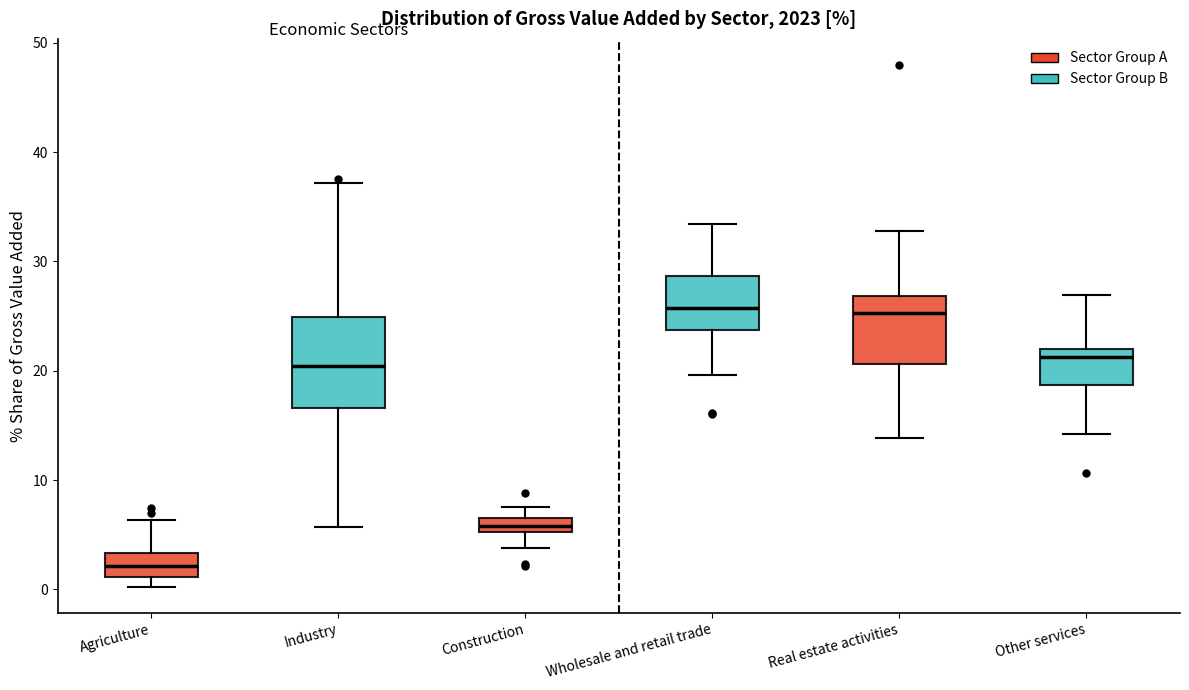

Which box is the tallest, from its lower edge to its upper edge?

Industry